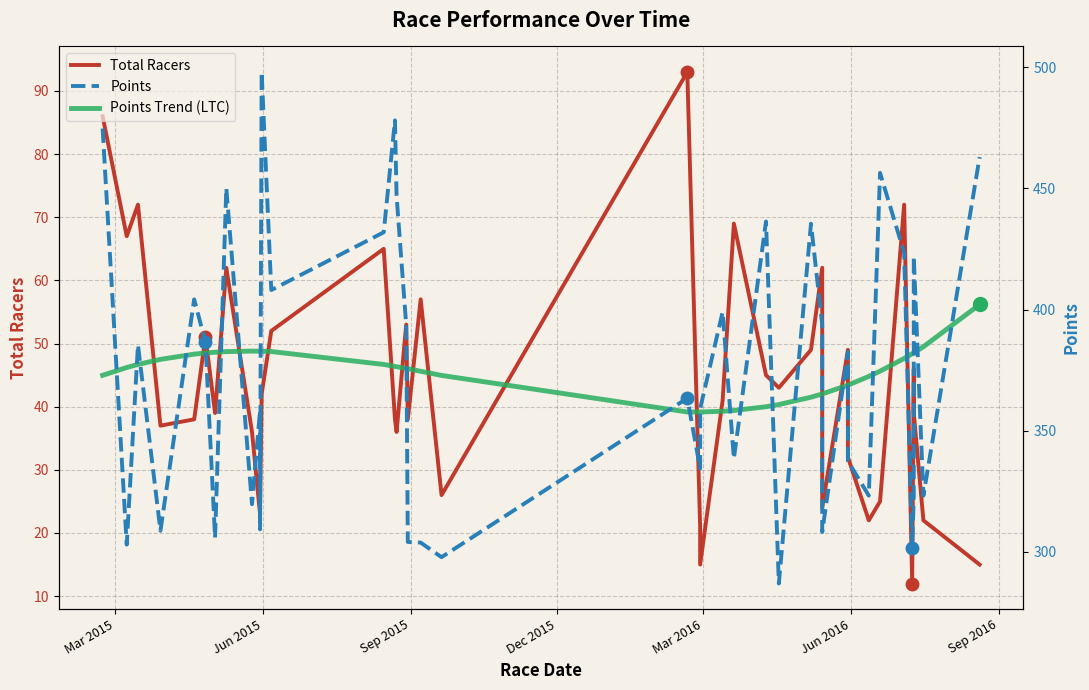

True or false: Total Racers and Points Trend (LTC) cross at least once.

False